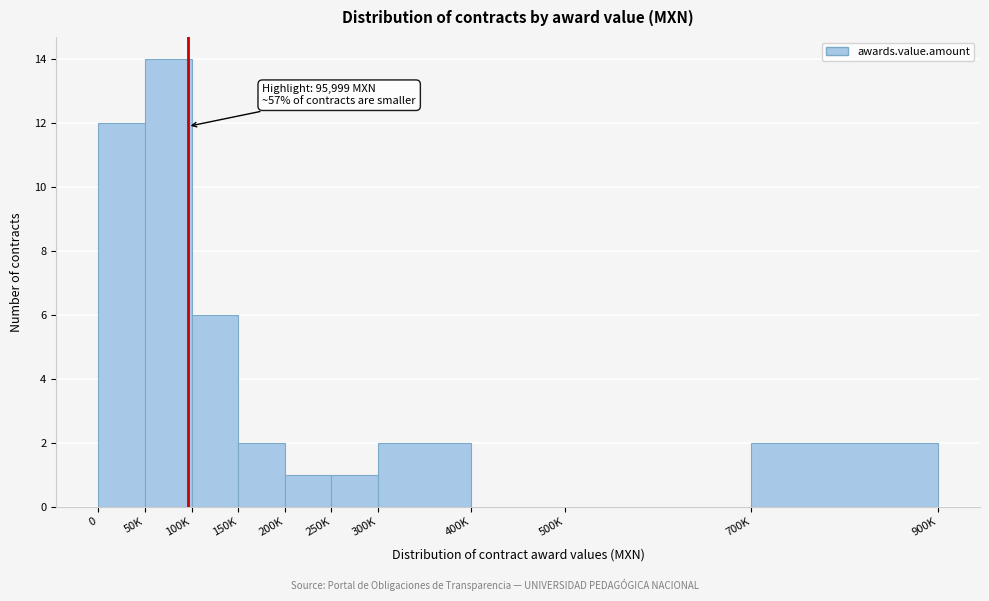

Reading left to right, extract all data points from this chart.

0=12	50K=14	100K=6	150K=2	200K=1	250K=1	300K=2	400K=0	500K=0	700K=2